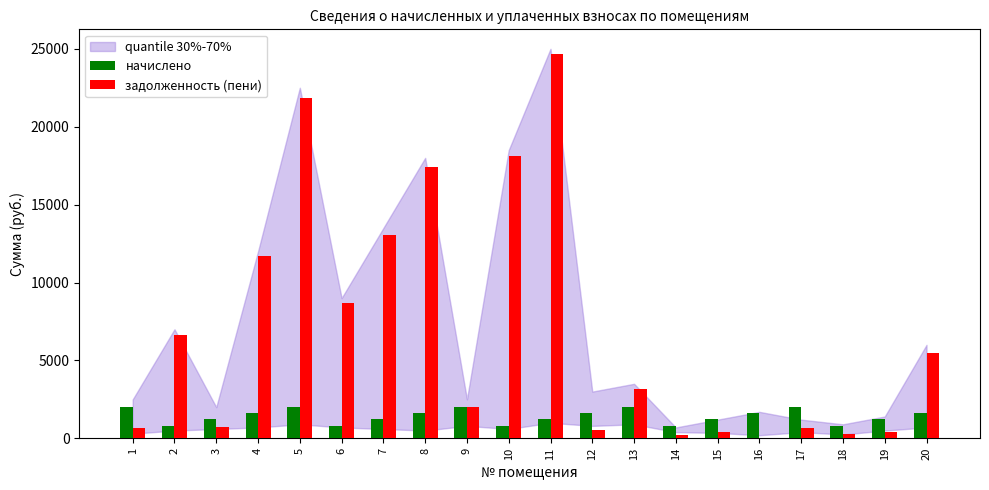

Which series has the largest range (max minus min)?

задолженность (пени)